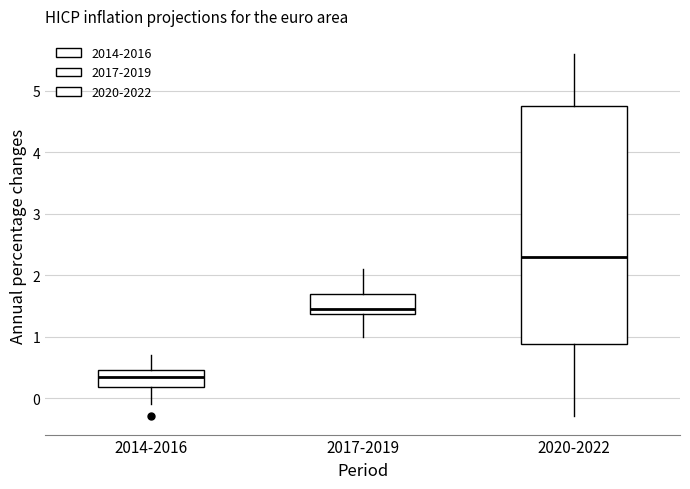

Where is the lower edge of the box for 2014-2016 on the y-axis? The values are not printed on the chart, so give them approximately, as read against the axis.

0.2